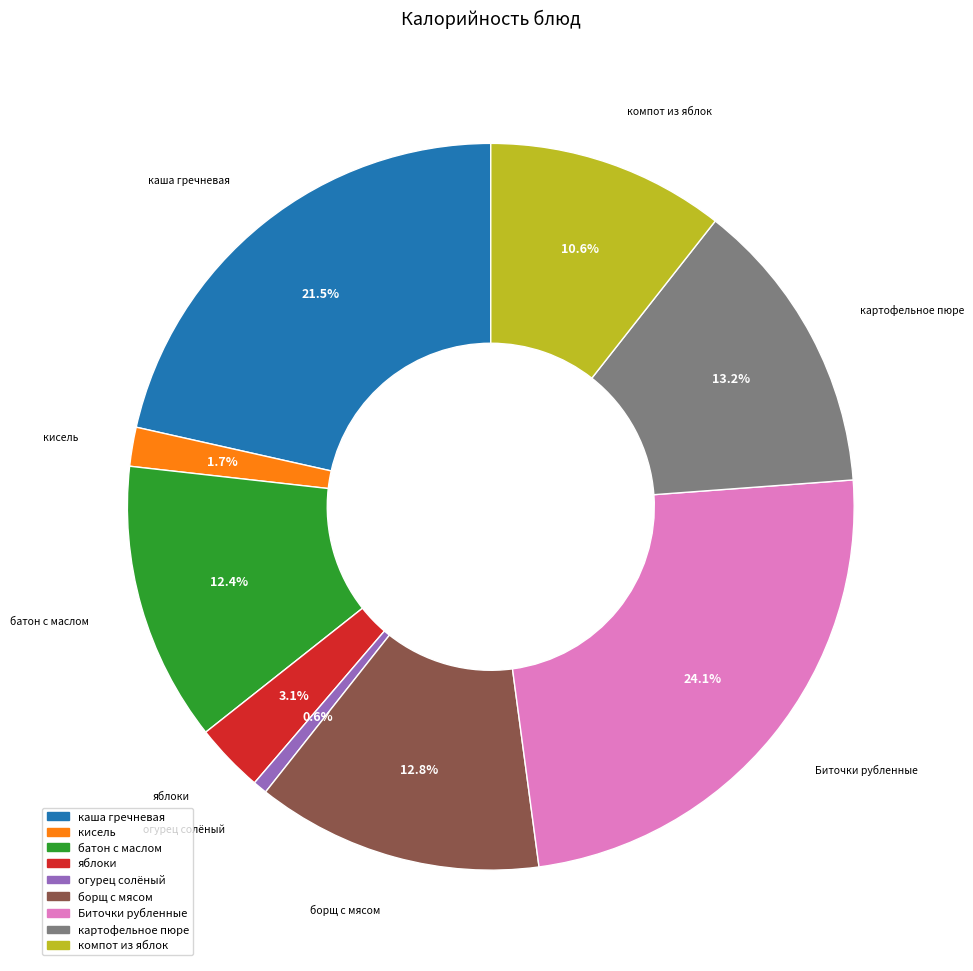

Count the number of slices in the pie.

9